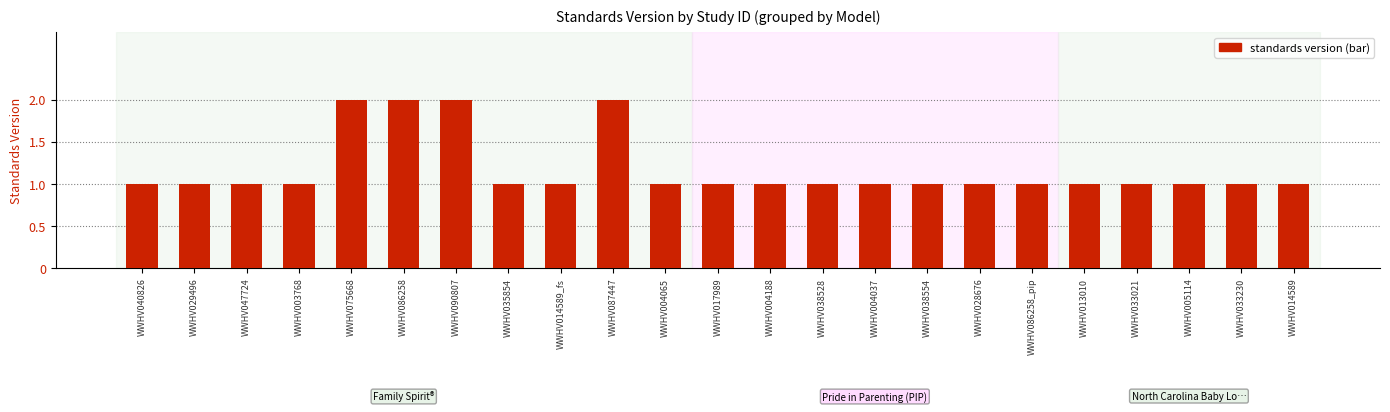

Is it true that the value at WWHV047724 is 2?

False